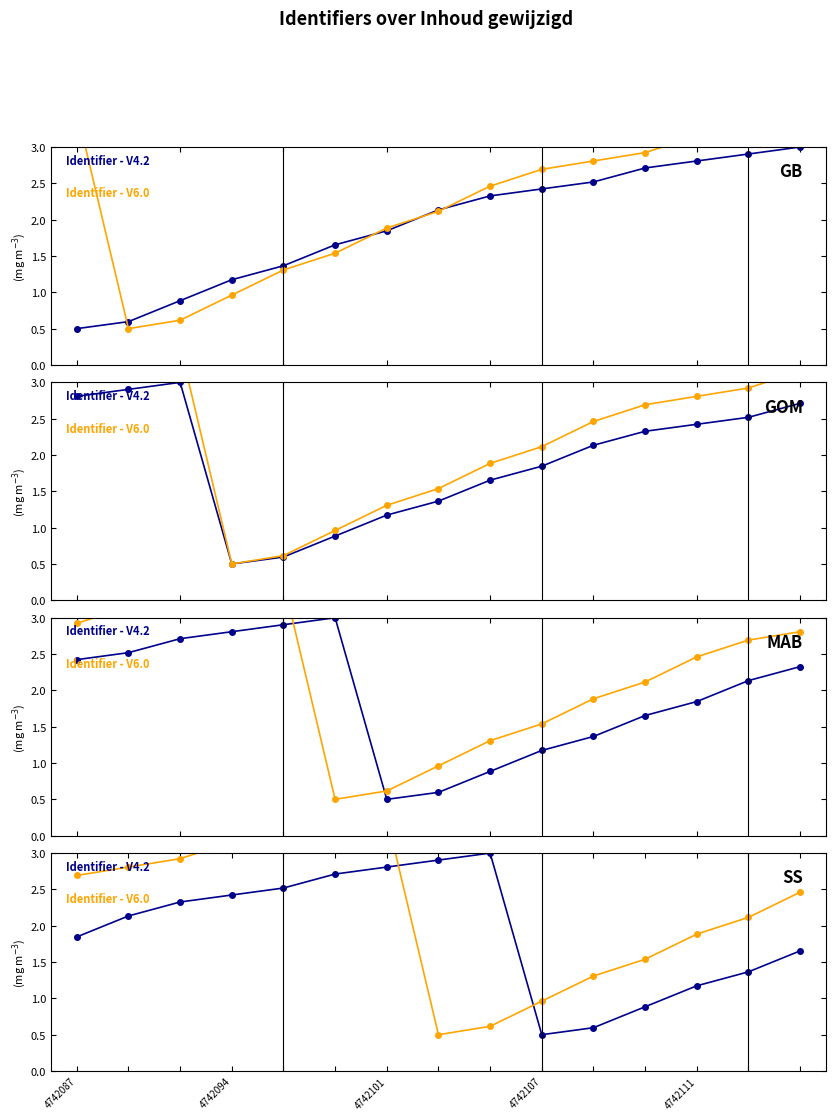

At which category does Identifier - V6.0 reach its first local peak?

4742101